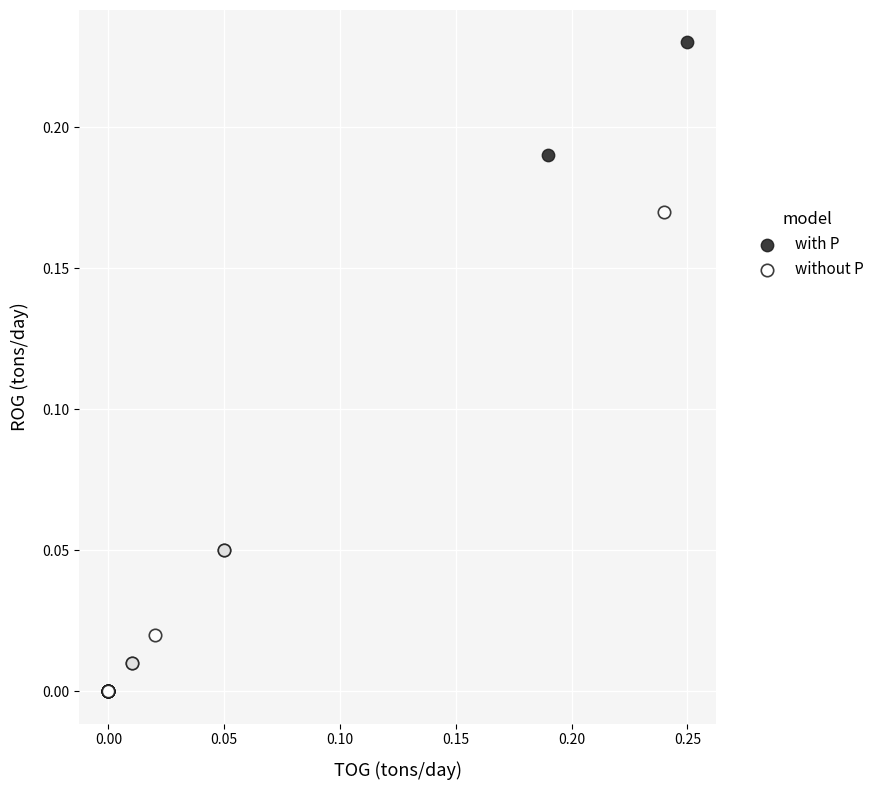

What are all the series names shown in the legend?

with P, without P